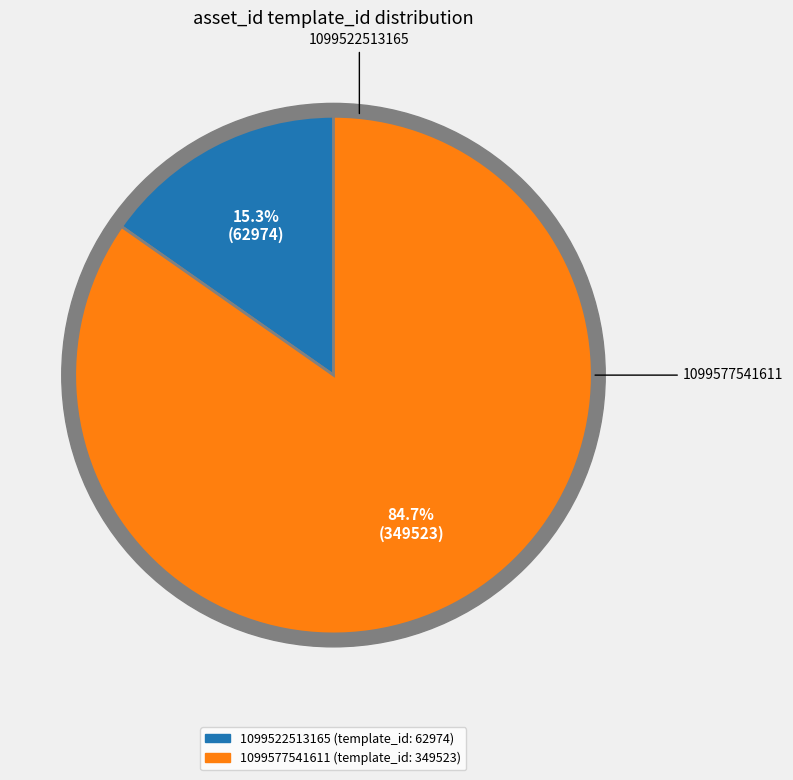

How much of the chart is everything except 1099522513165?

84.7%